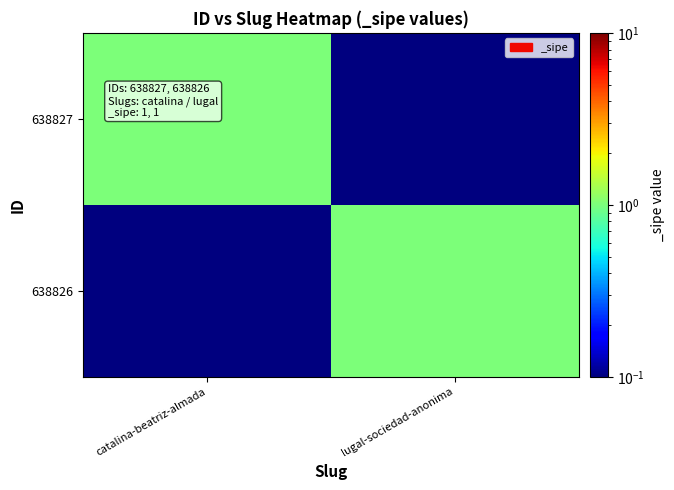

Reading left to right, list all the values displayed in this chart.

638827: catalina-beatriz-almada=1.0	lugal-sociedad-anonima=0.1
638826: catalina-beatriz-almada=0.1	lugal-sociedad-anonima=1.0